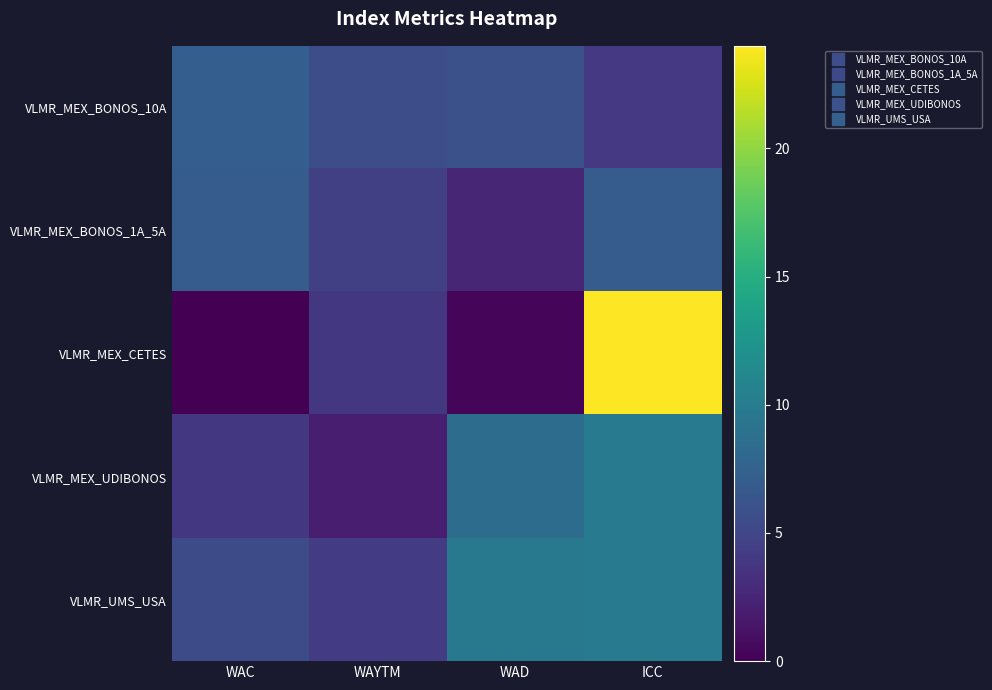

Which has a higher value, WAD or WAYTM?

WAD